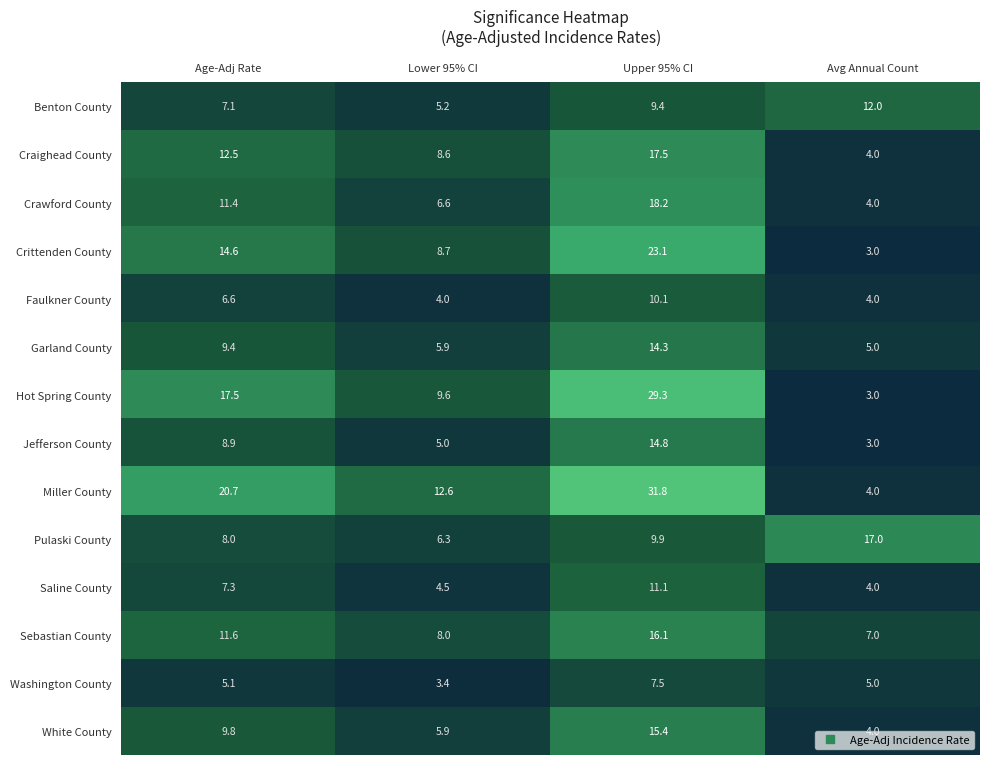

At which category does the chart reach its minimum across all series?

Avg Annual Count